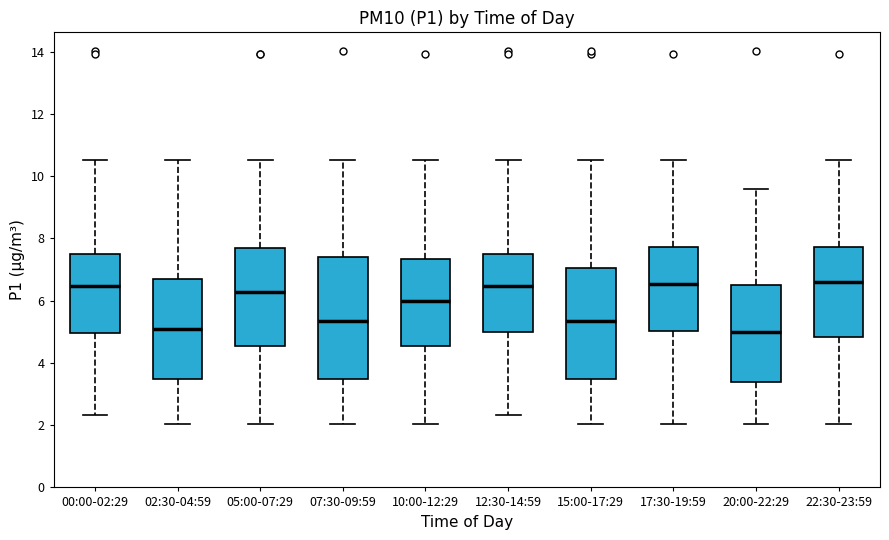

Which box is the tallest, from its lower edge to its upper edge?

07:30-09:59